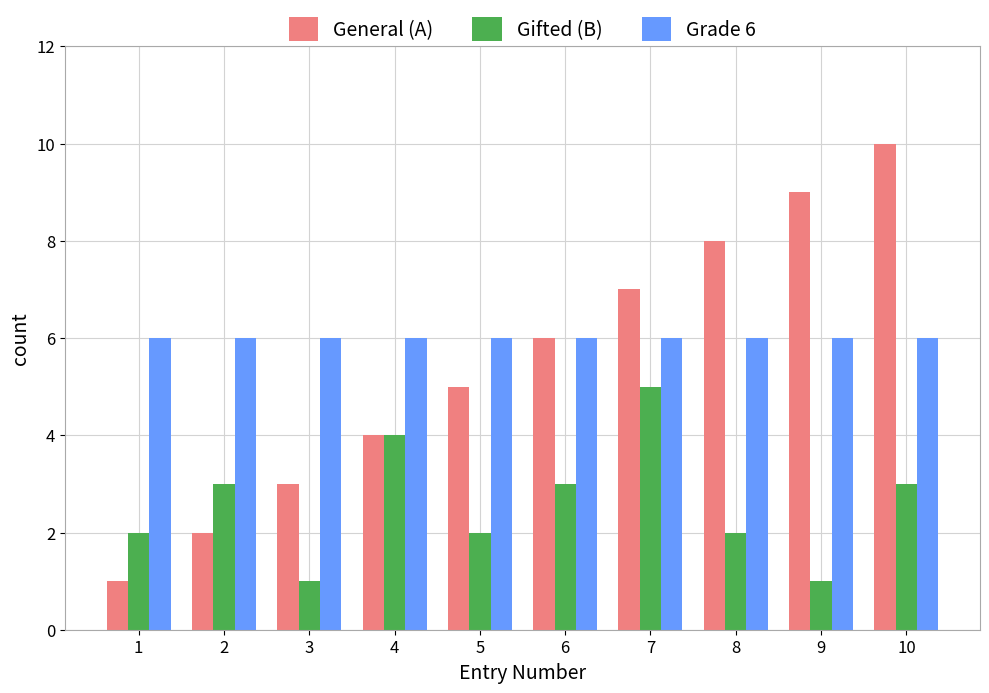

Between 1 and 5, which series saw the biggest shift?

General (A)